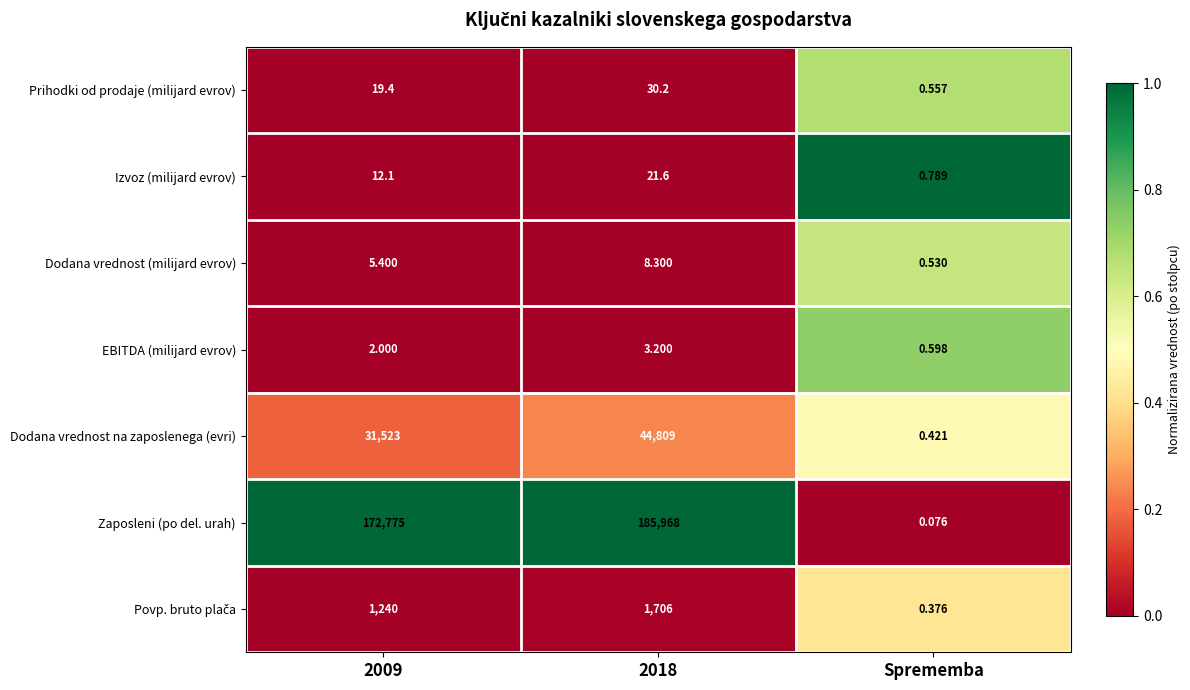

Which category has the lowest value across all series?

Sprememba